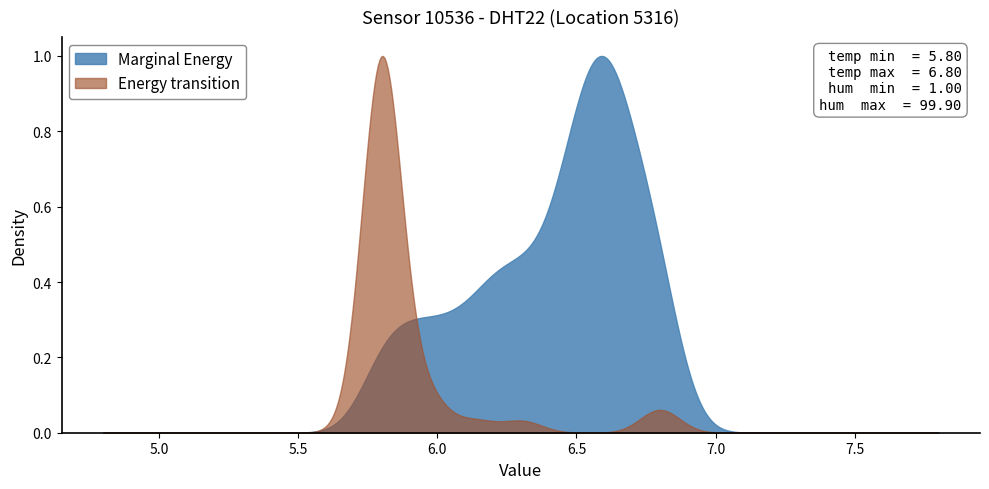

What is the average value of the temperature series?

6.4